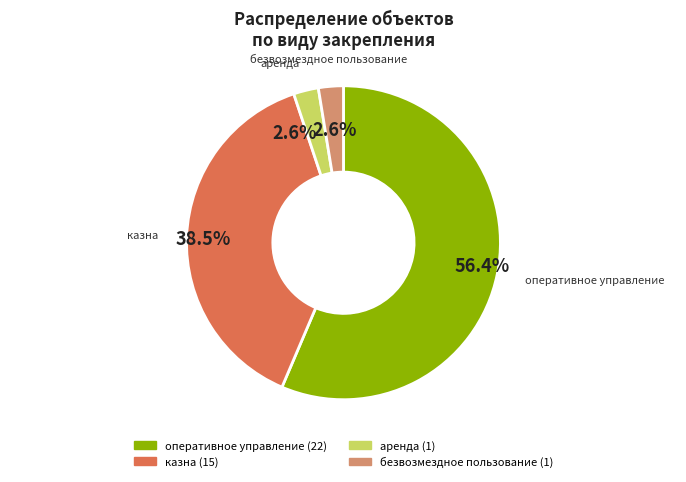

How much of the chart is everything except аренда?

97.4%